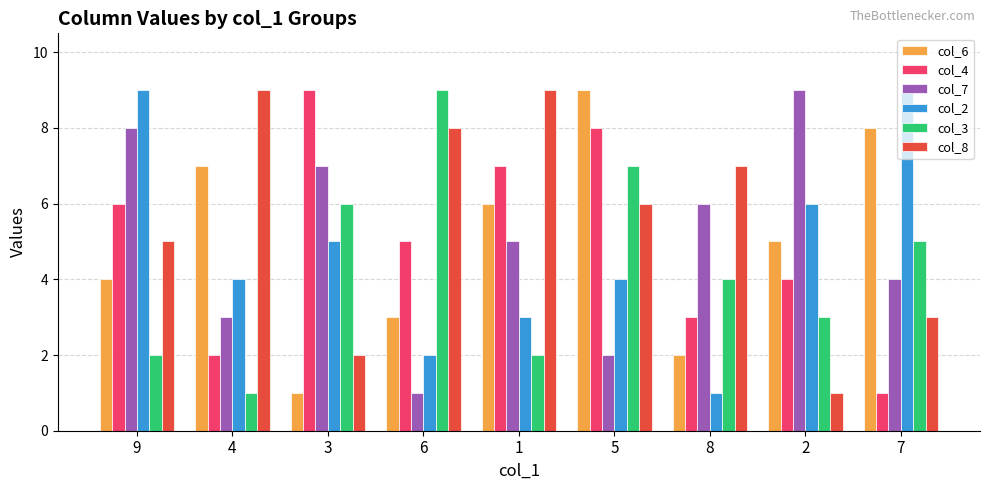

What is the average value of the col_3 series?

4